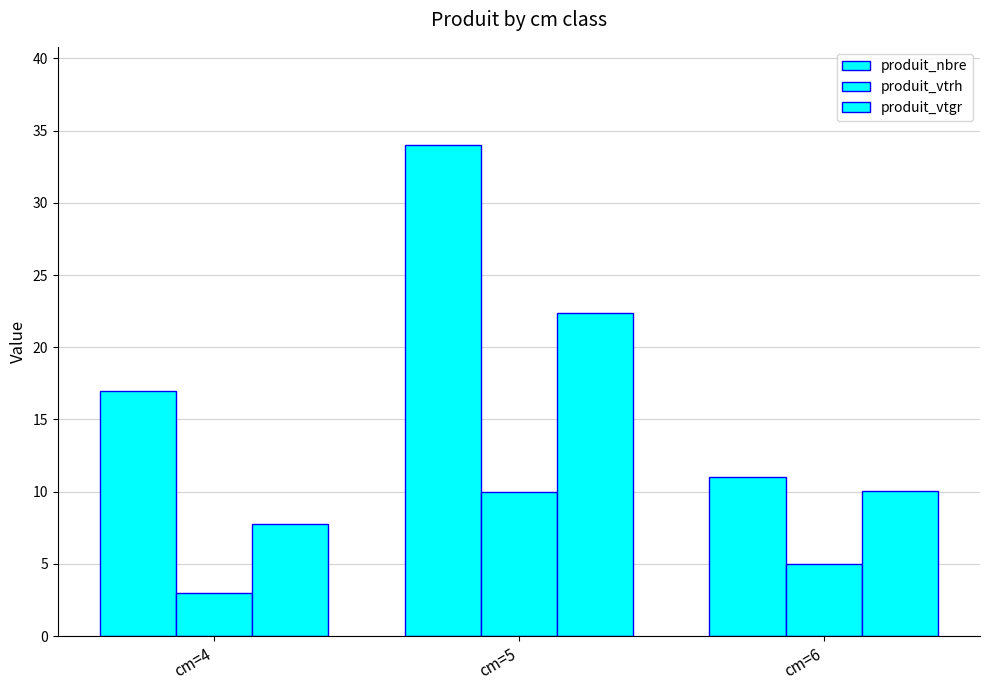

How many groups of bars are there?

3